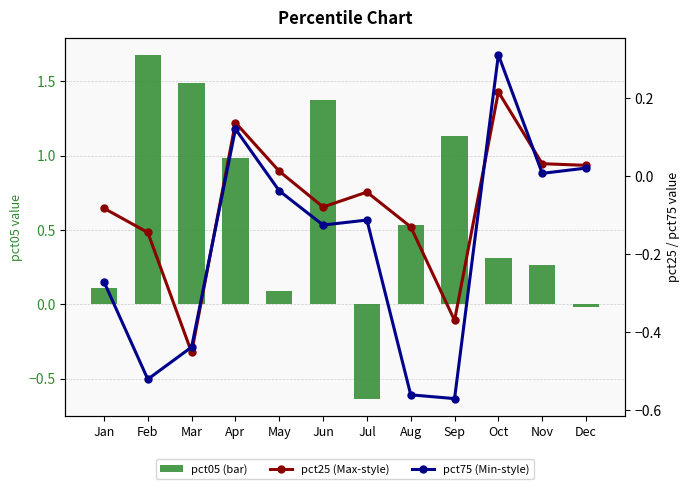

At which category does the chart reach its minimum across all series?

Jul